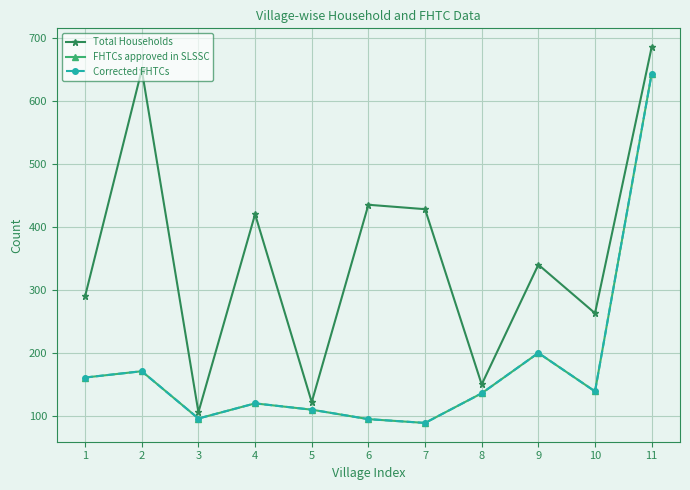

What is the greatest value displayed?

685